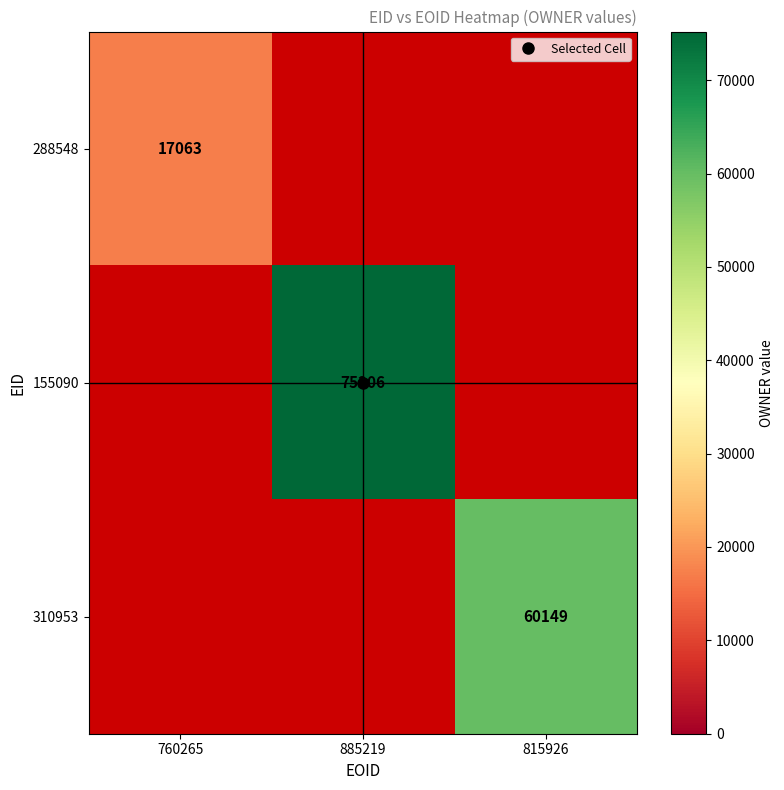

List the series in order of their peak value, highest first.

155090, 310953, 288548